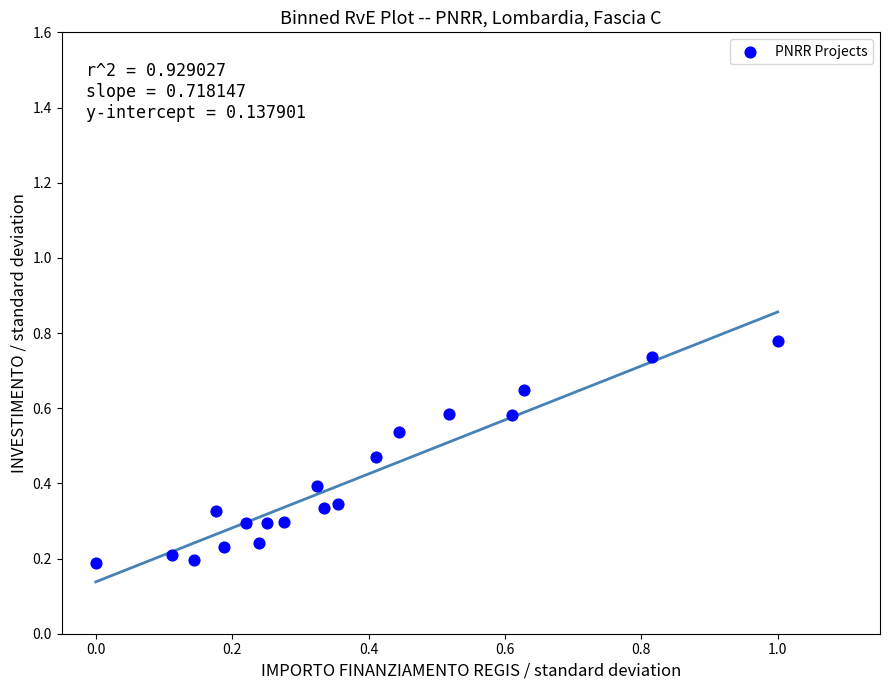

What is the range of X values (max minus min)?

1.0